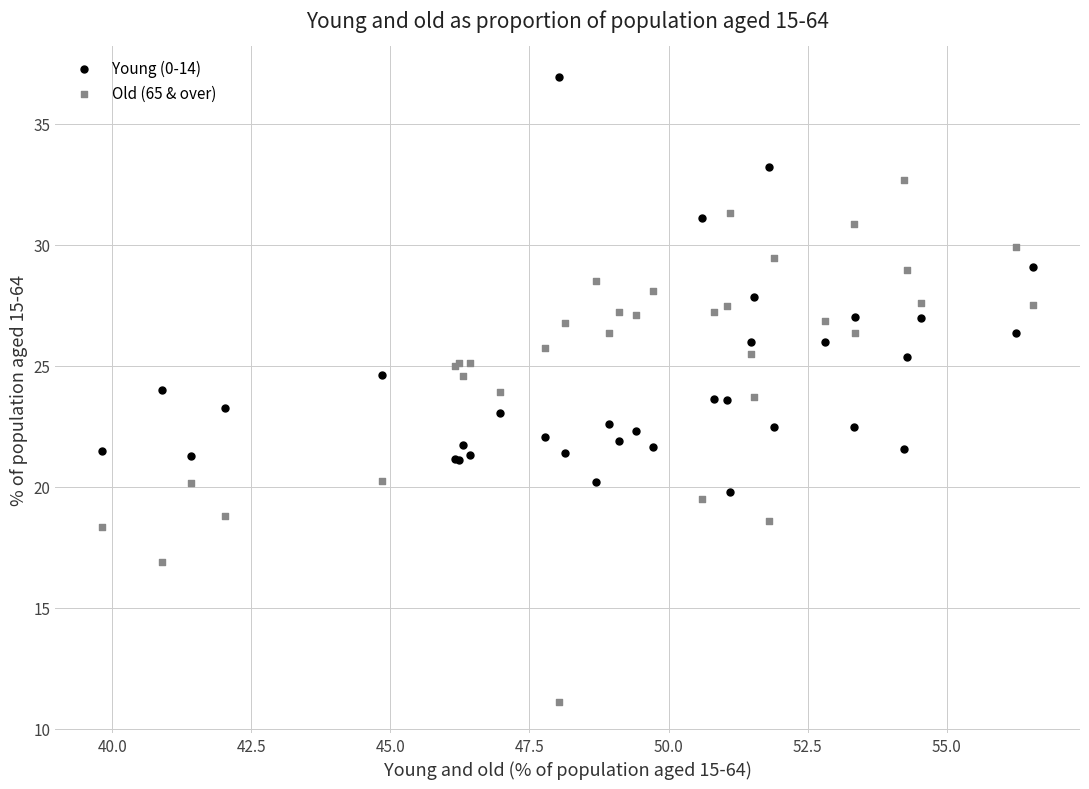

Which series reaches the minimum Y coordinate?

Old (65 & over)